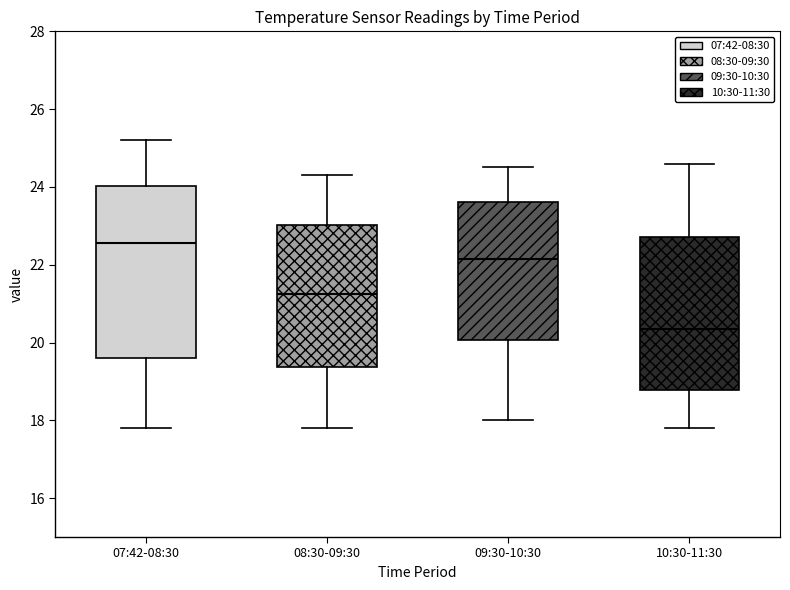

Where does the upper whisker of the box for 09:30-10:30 end on the y-axis? The values are not printed on the chart, so give them approximately, as read against the axis.

24.6